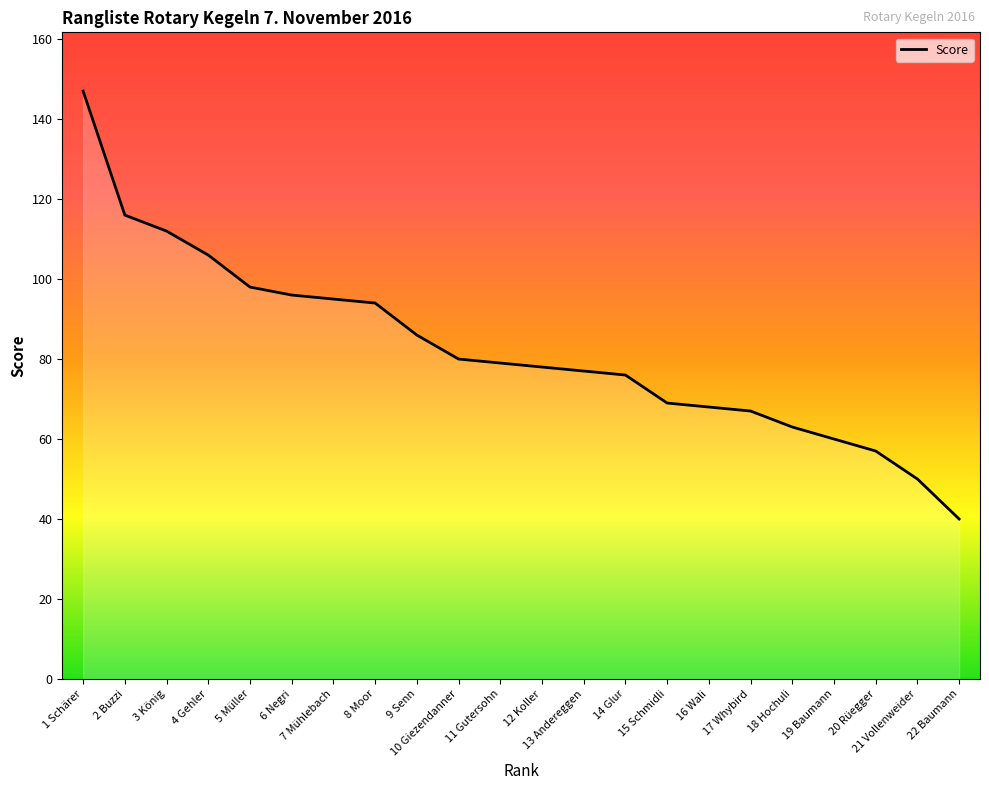

Reading left to right, list all the values displayed in this chart.

1 Schärer=147	2 Buzzi=116	3 König=112	4 Gehler=106	5 Müller=98	6 Negri=96	7 Mühlebach=95	8 Moor=94	9 Senn=86	10 Giezendanner=80	11 Gutersohn=79	12 Koller=78	13 Andereggen=77	14 Glur=76	15 Schmidli=69	16 Wali=68	17 Whybird=67	18 Hochuli=63	19 Baumann=60	20 Rüegger=57	21 Vollenweider=50	22 Baumann=40